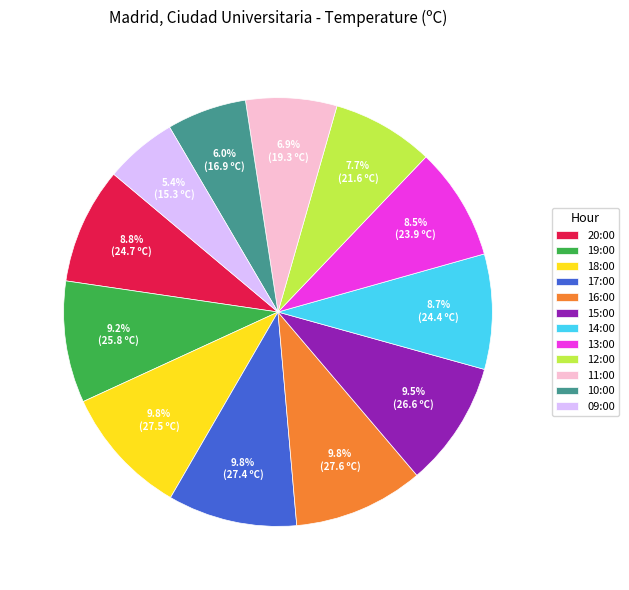

The 19:00 slice represents 23% of the pie. True or false?

False